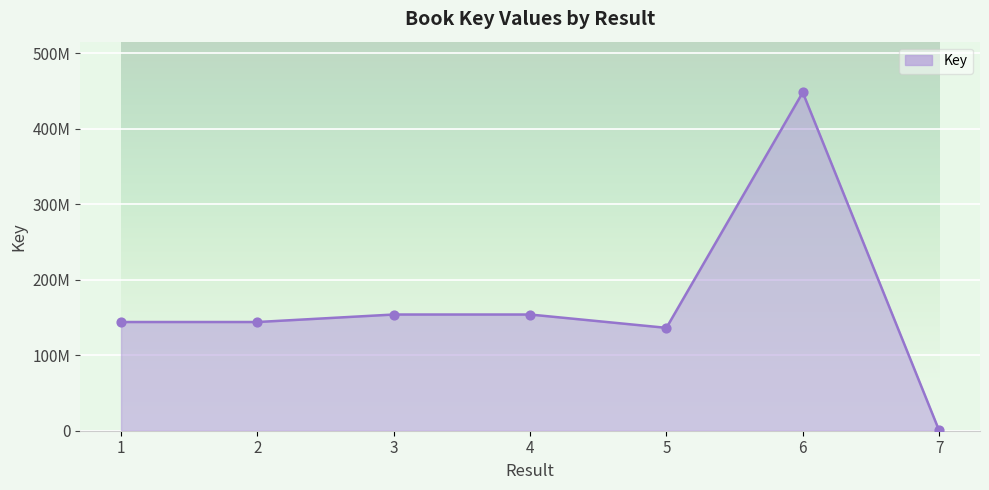

What is the change in value from 4 to 6?

+294312630